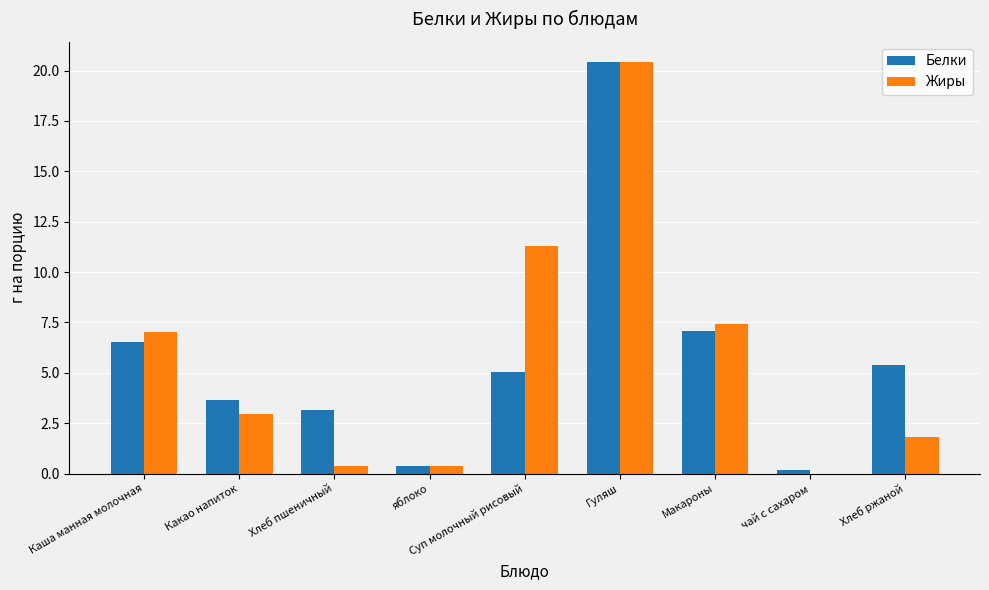

How many values in the Жиры series exceed 2?

5